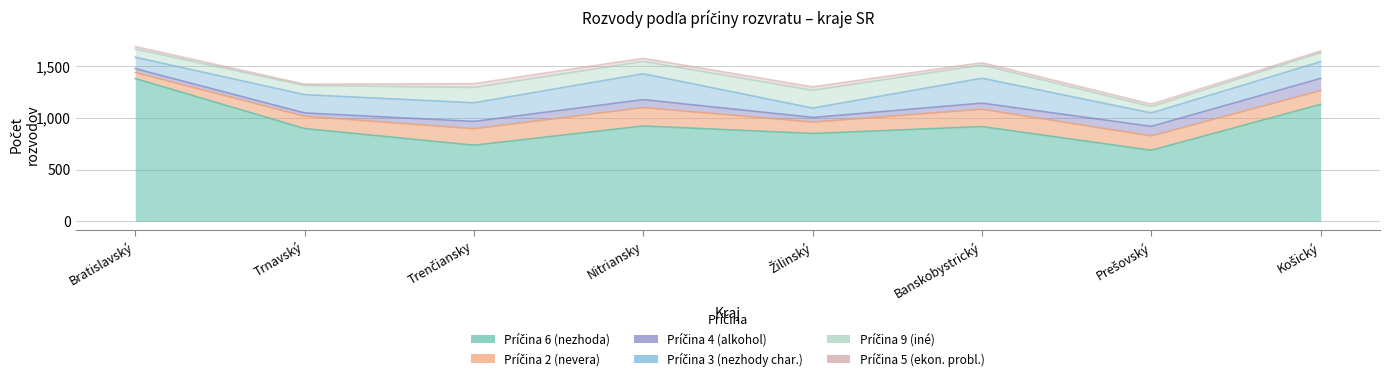

True or false: Príčina 6 (nezhoda) has a value of 916 at Banskobystrický.

True